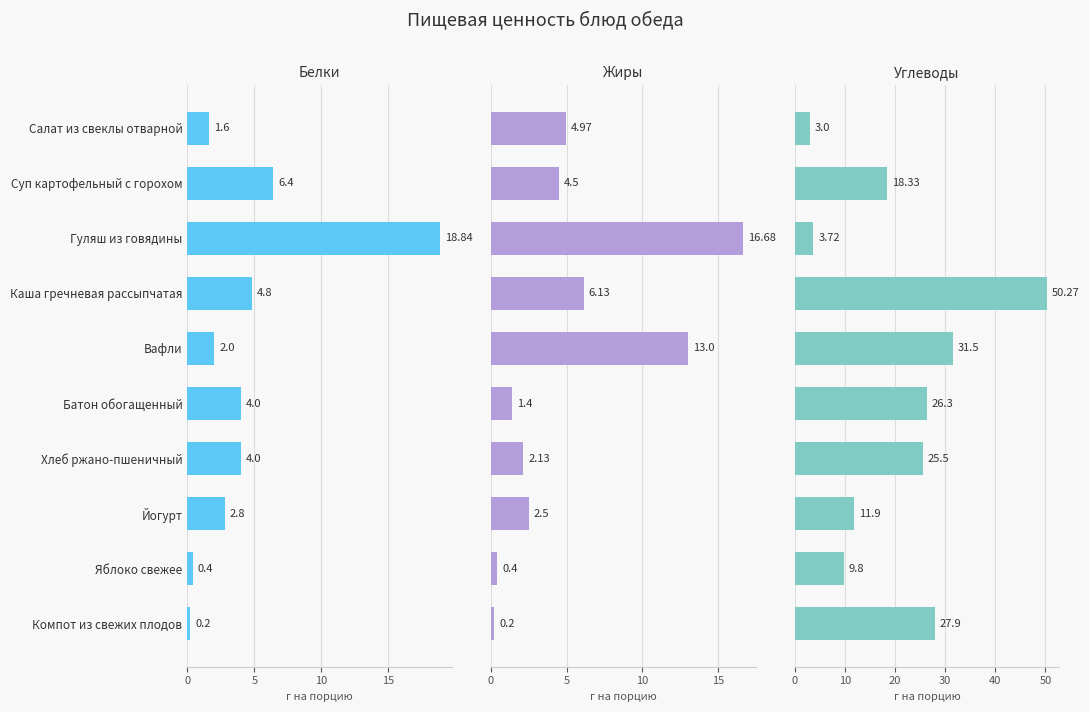

Between Каша гречневая рассыпчатая and Йогурт, which series saw the biggest shift?

Углеводы